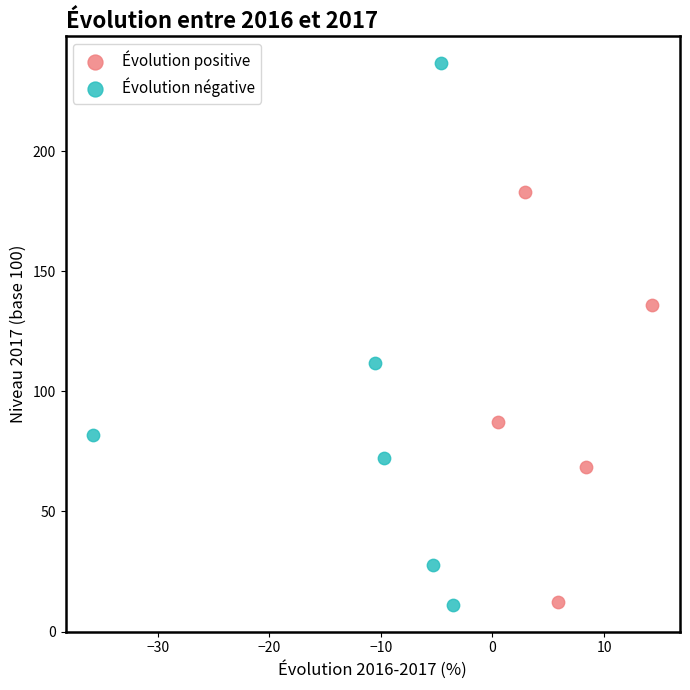

Which series contains the highest Y value?

Évolution négative